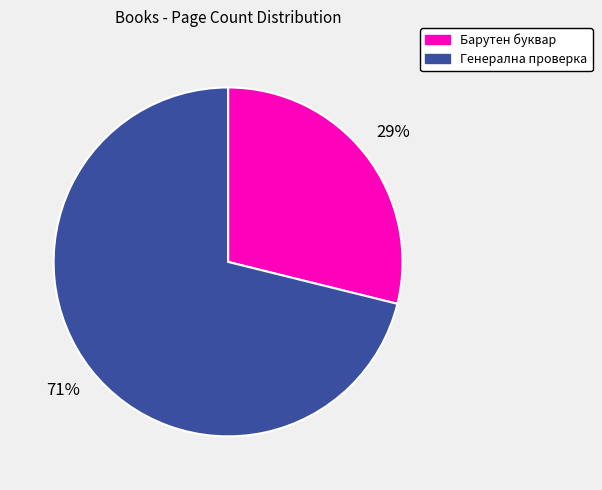

What is the smallest slice in the pie chart?

Барутен буквар